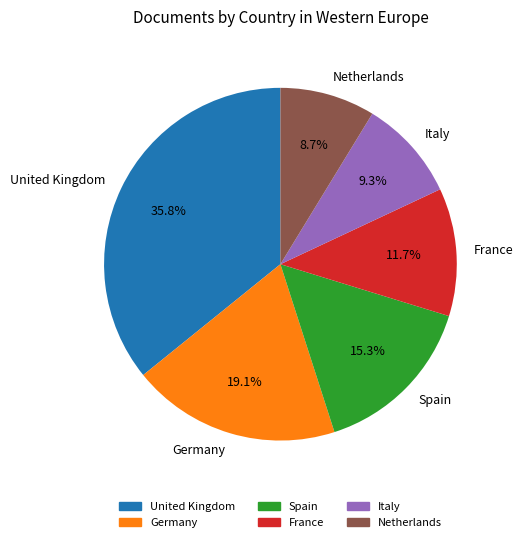

Rank the categories by value from lowest to highest.

Netherlands, Italy, France, Spain, Germany, United Kingdom